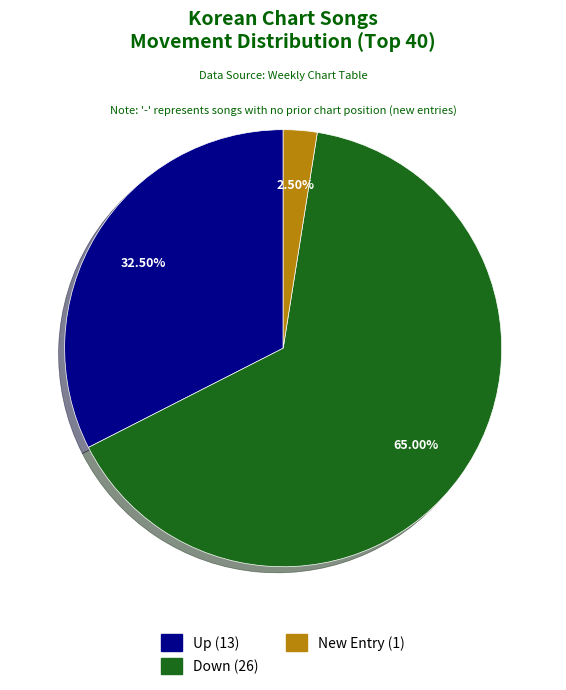

Does any single category account for the majority?

Yes